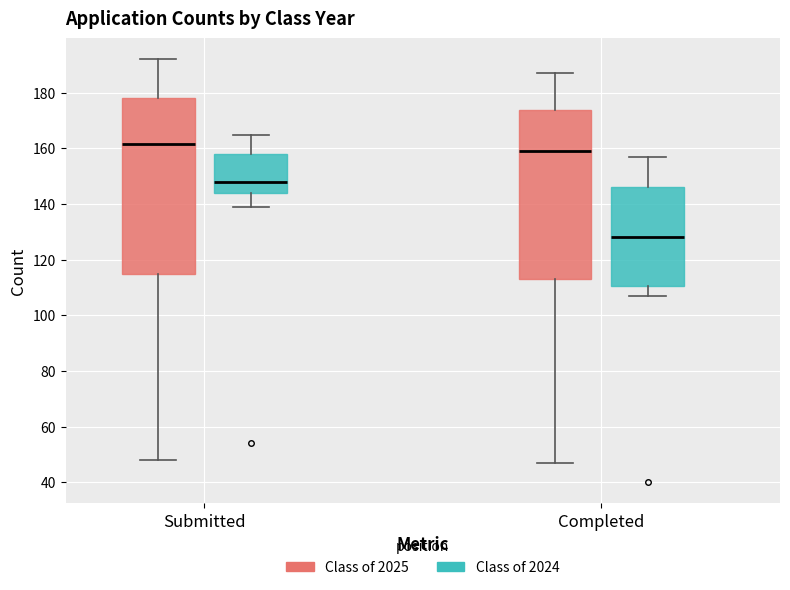

Comparing the boxes themselves (not the whiskers), which one is the tallest?

Submitted (Class of 2025)